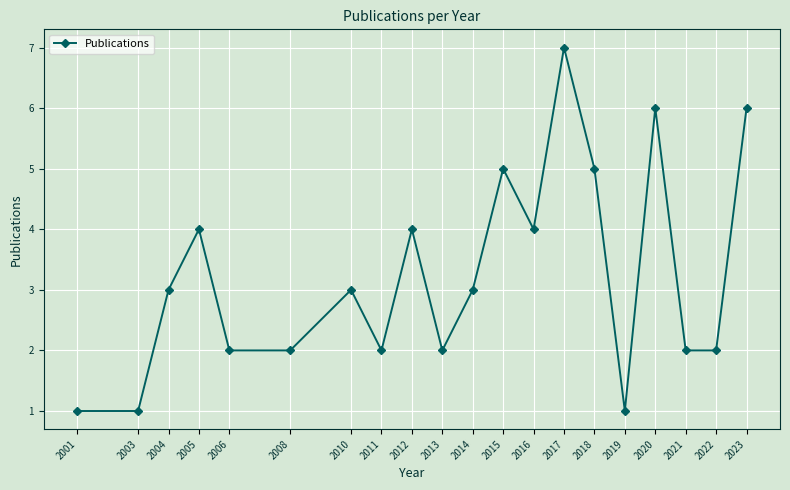

What is the greatest value displayed?

7